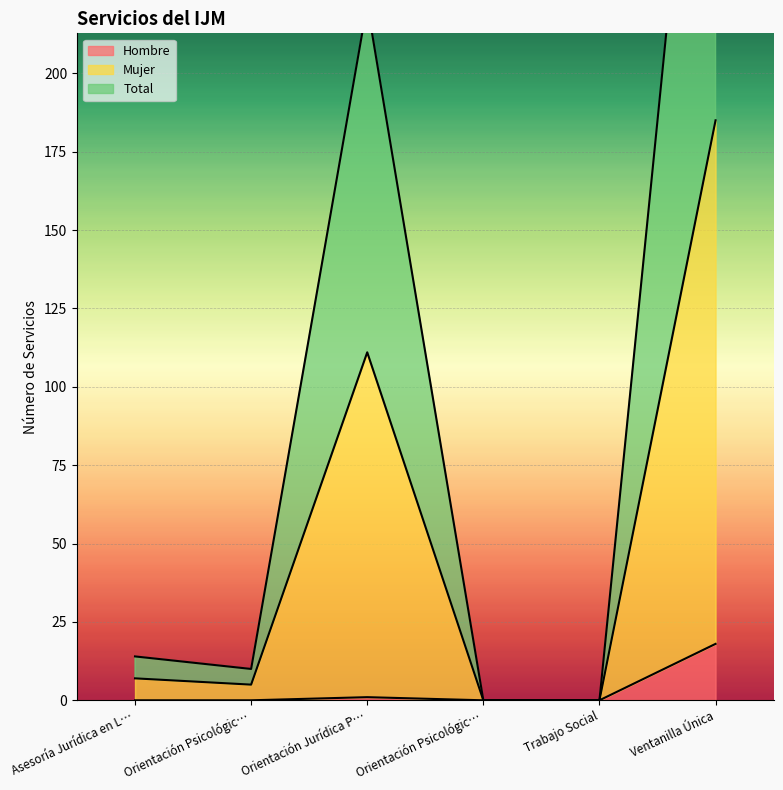

The value of Hombre at Orientación Jurídica P… is 1. True or false?

False